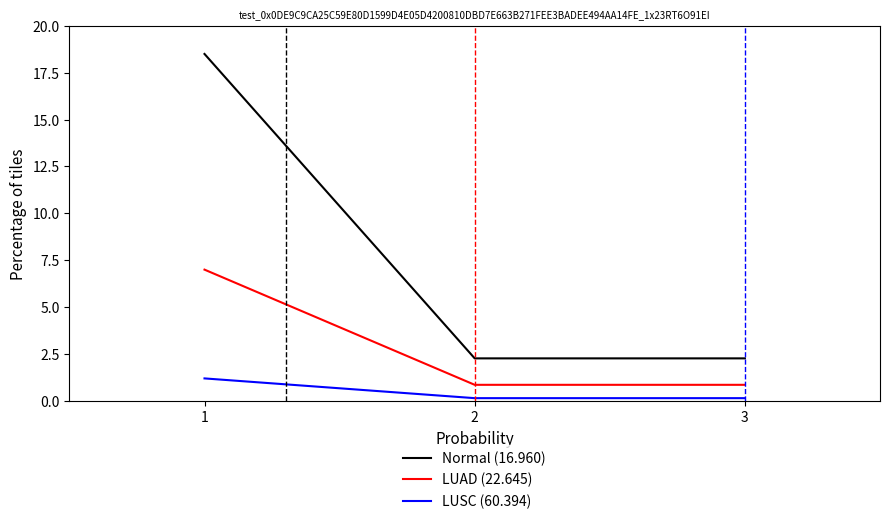

Does the chart display data point markers on the line(s)?

No